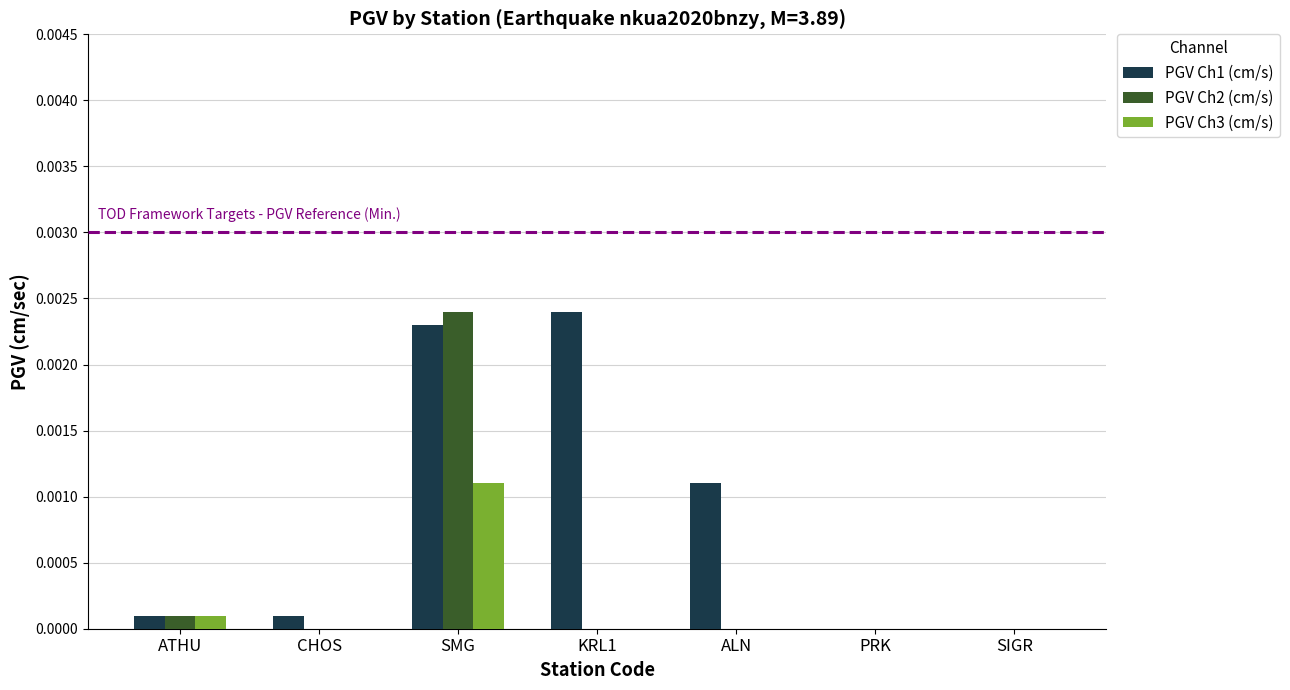

Which series has the largest total across all categories?

PGV Ch1 (cm/s)